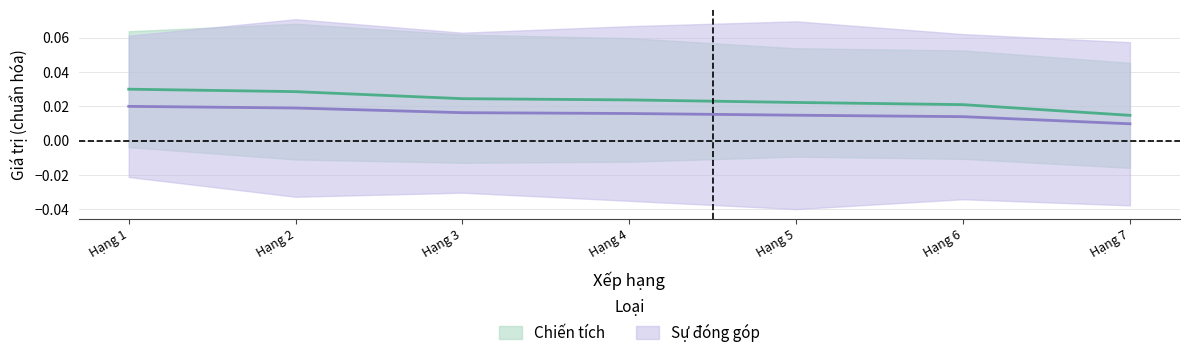

What are all the series names shown in the legend?

Chiến tích, Sự đóng góp